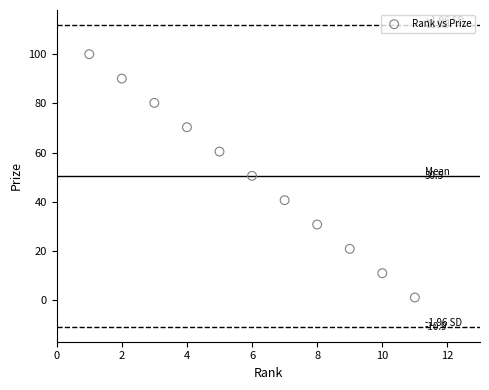

What is the average Y value?

50.5